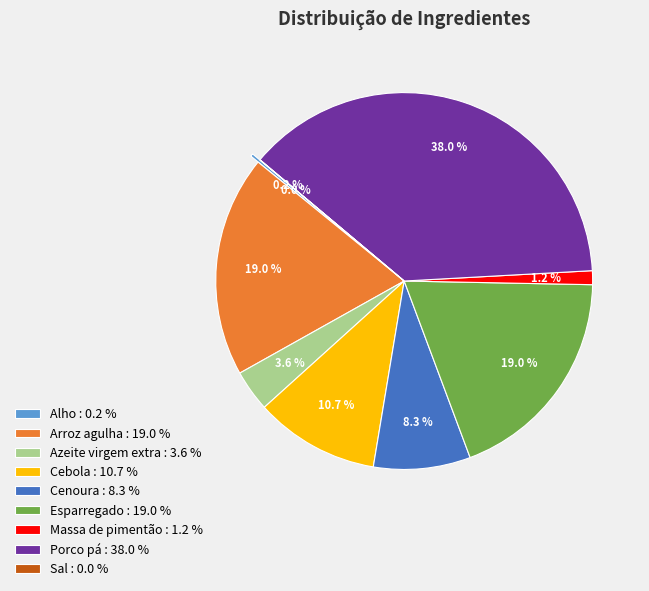

The Sal slice represents 0% of the pie. True or false?

True